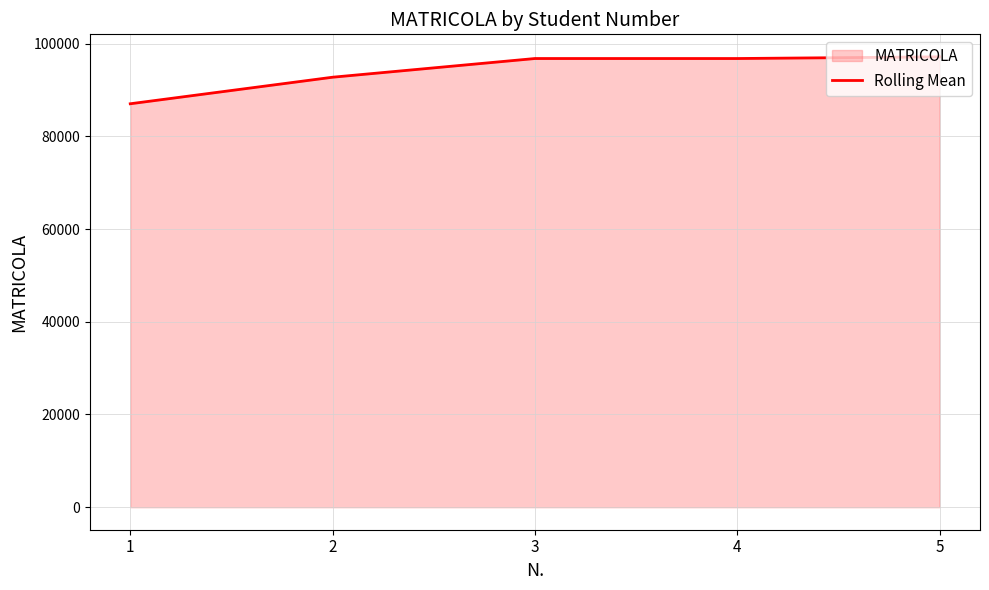

Reading left to right, extract all data points from this chart.

87033	92760	96793	96794	97154